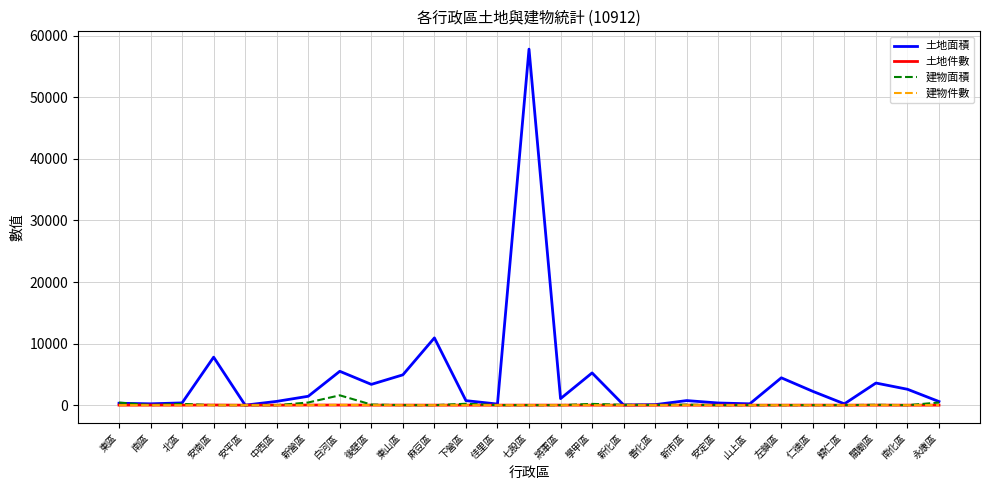

Is it true that 建物件數 equals 0.0 at 中西區?

True